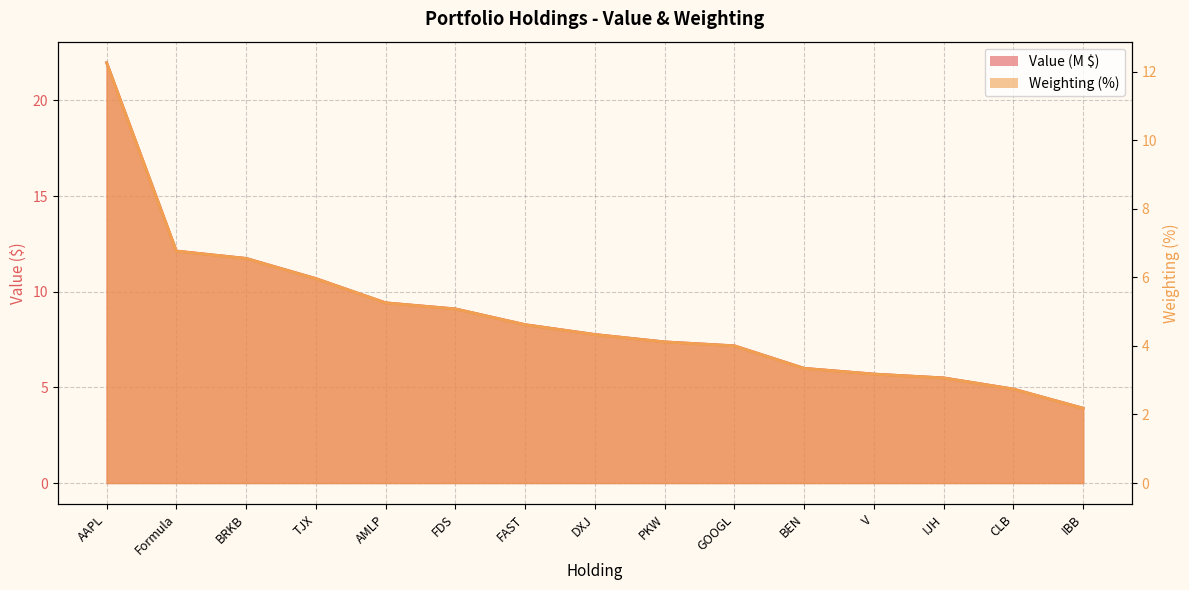

Does the chart display data point markers on the line(s)?

No